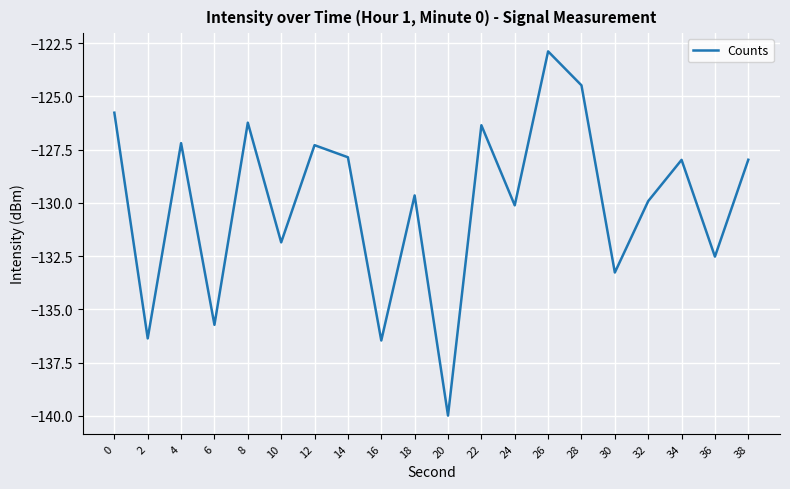

What value does the data have at 8?

-126.2